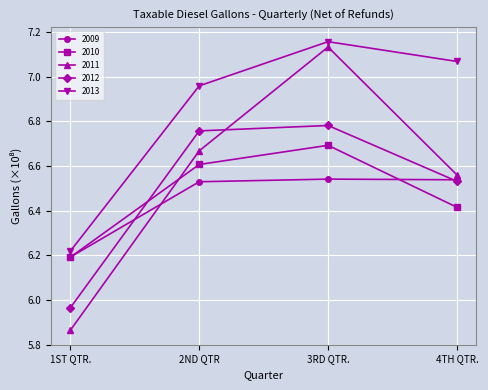

True or false: 2013 has more than 0 points higher than both neighbors.

True